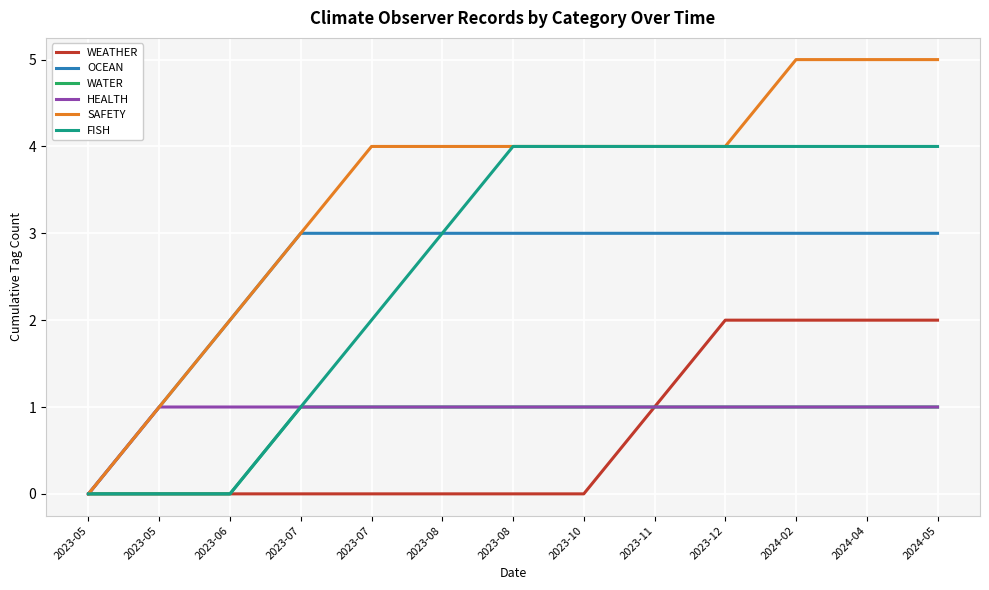

What are all the series names shown in the legend?

WEATHER, OCEAN, WATER, HEALTH, SAFETY, FISH